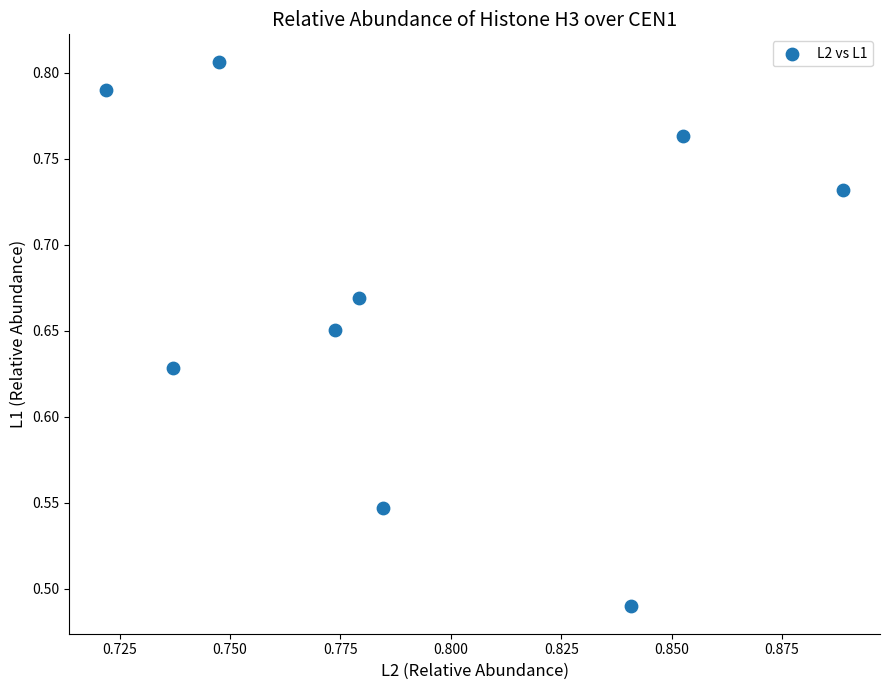

What is the range of Y values (max minus min)?

0.3